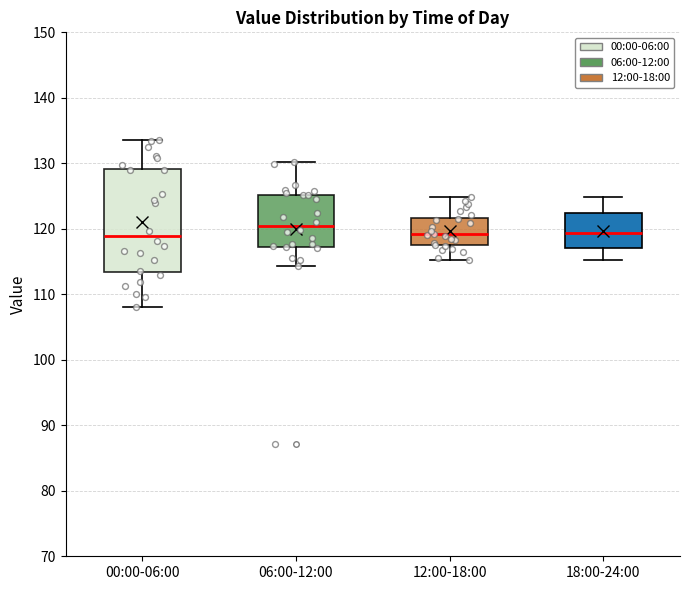

Reading left to right, transcribe this box plot: for each box, give where its median line is, the range the box spans, and where its two whiskers end, as read against the y-axis. The values are not printed on the chart, so give them approximately, as read against the axis.

00:00-06:00: median 119, box 113 to 129, whiskers 108 to 134
06:00-12:00: median 120, box 117 to 125, whiskers 114 to 130
12:00-18:00: median 119, box 118 to 122, whiskers 115 to 125
18:00-24:00: median 119, box 117 to 122, whiskers 115 to 125